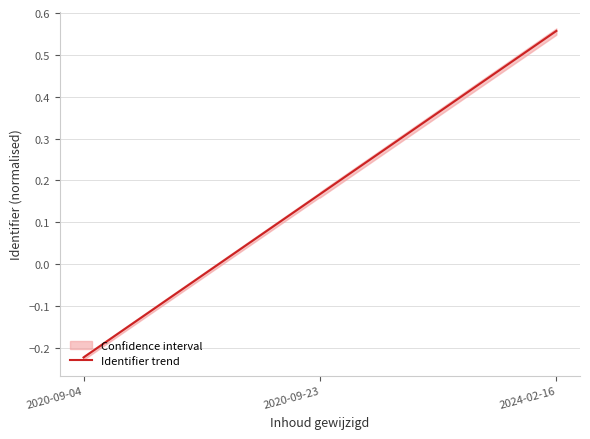

Does the chart have visible grid lines?

Yes